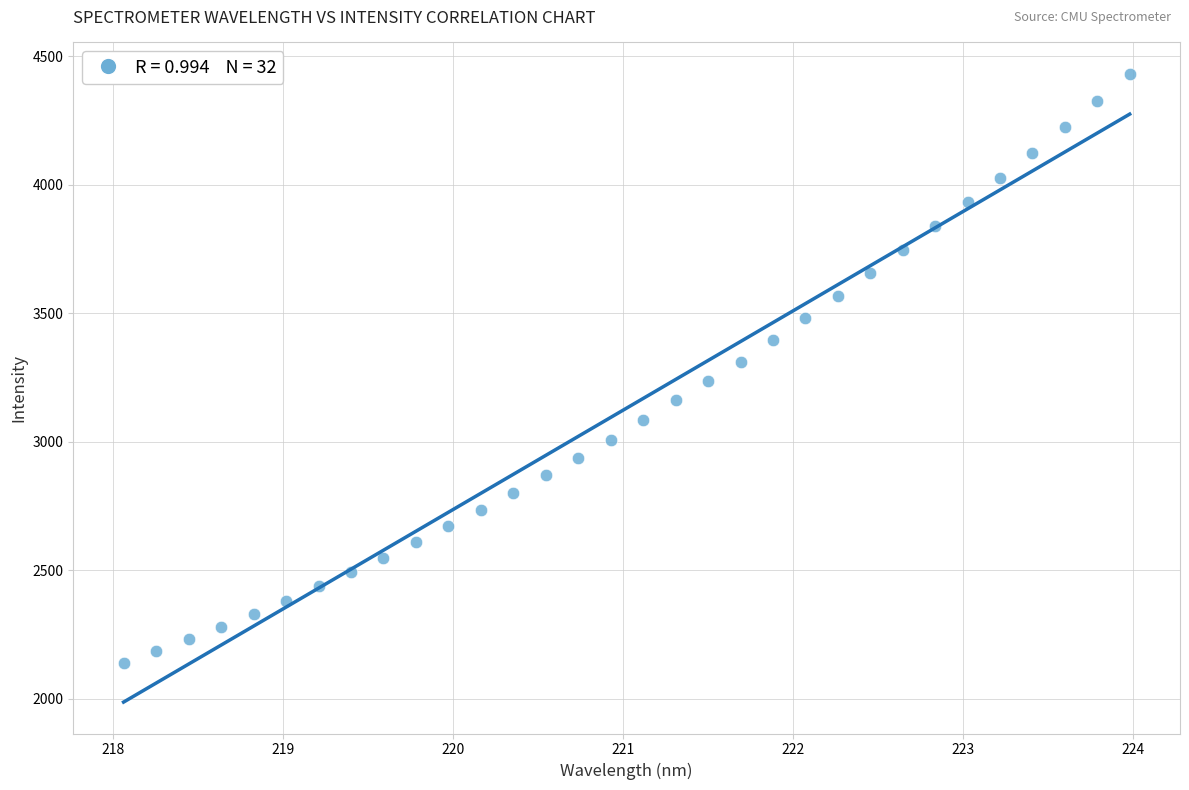

What is the range of Y values (max minus min)?

2293.4